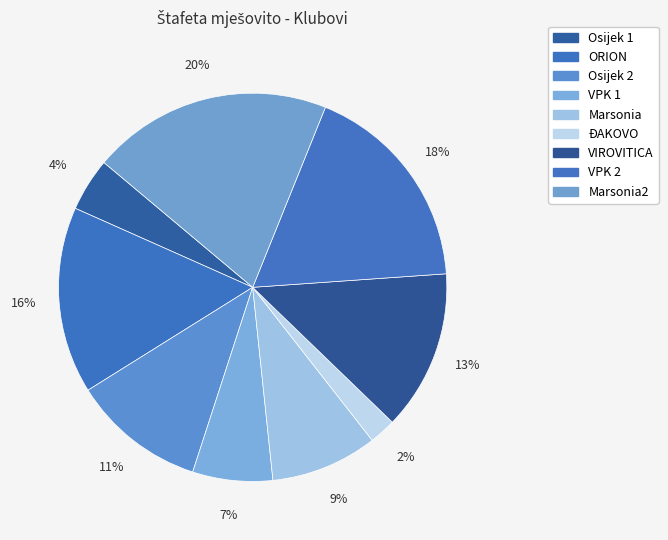

Count the number of slices in the pie.

9